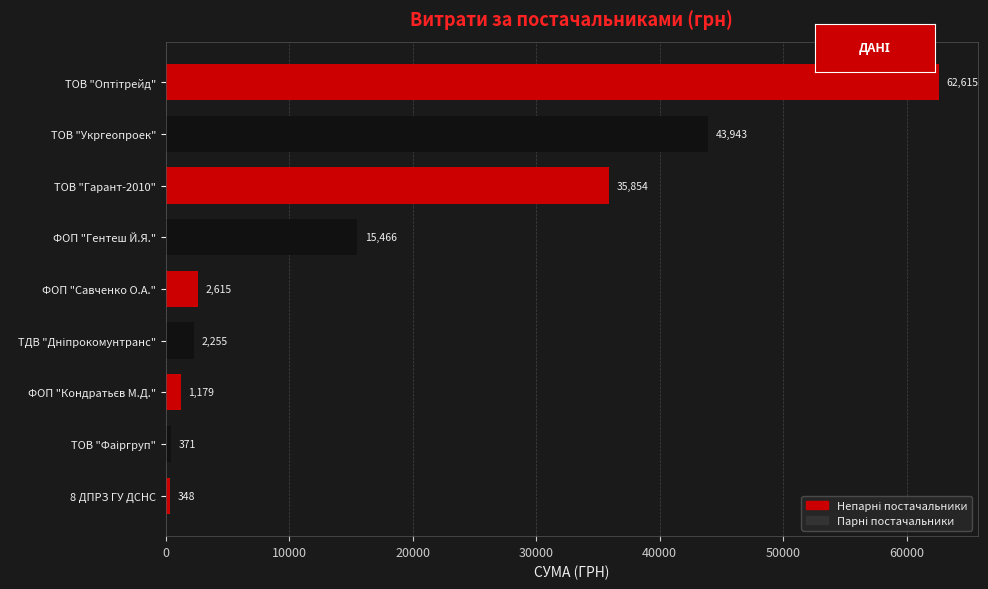

What is the greatest value displayed?

62615